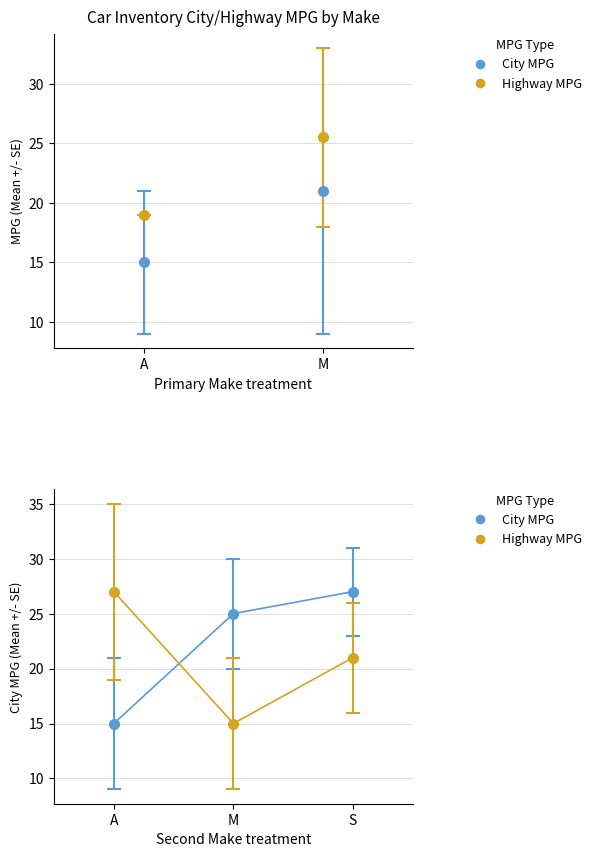

Is this an area chart (filled region under the line)?

No